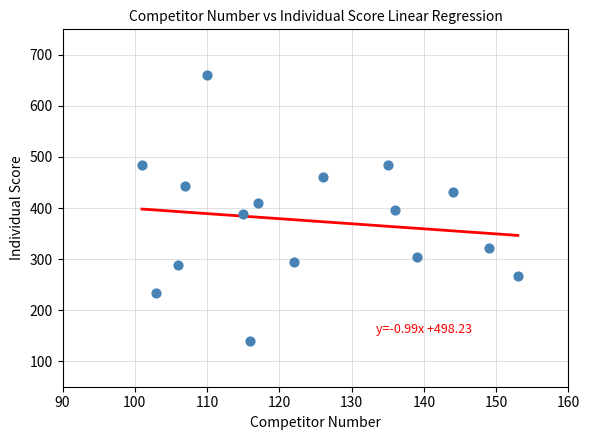

What is the range of Y values (max minus min)?

520.4